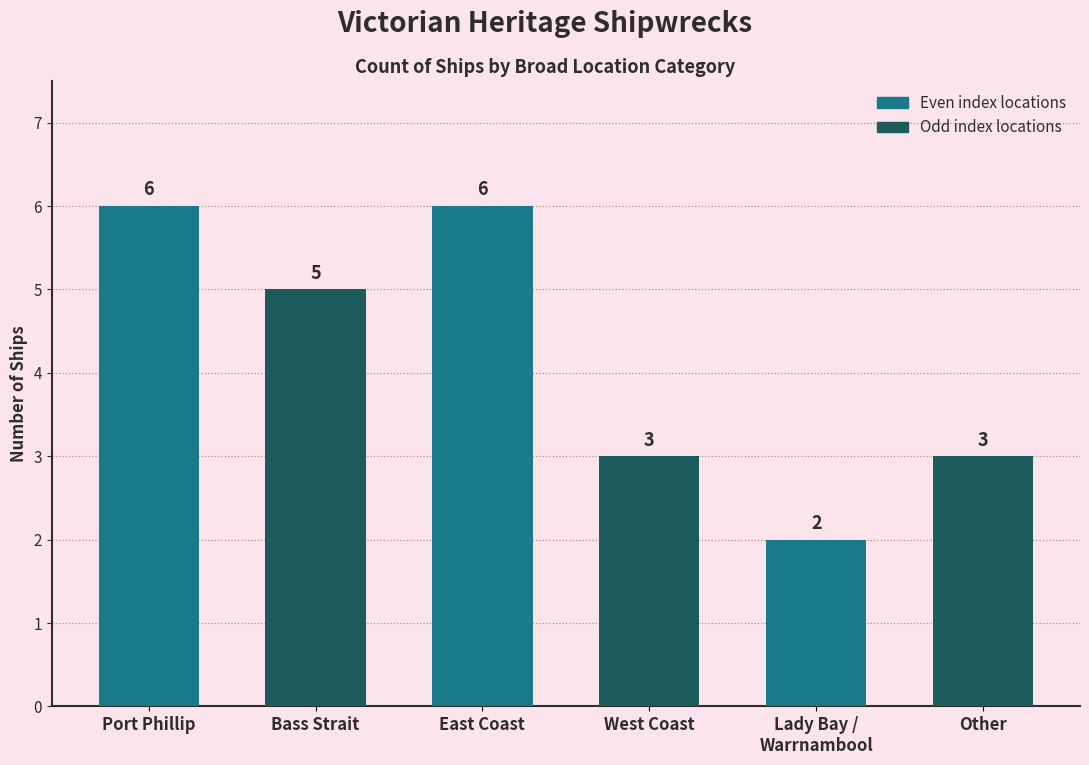

Count the number of categories in the chart.

6